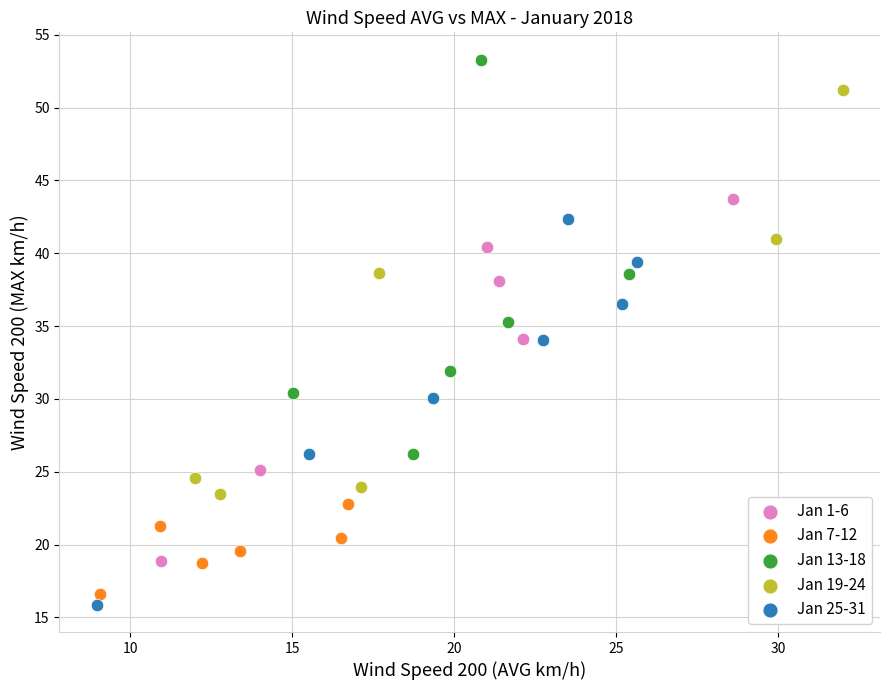

Which series reaches the maximum Y coordinate?

Jan 13-18